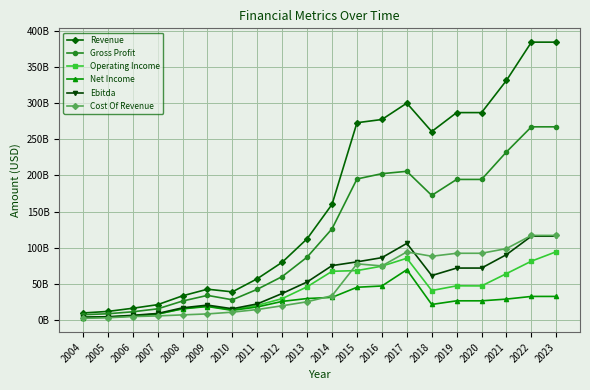

The Ebitda series shows 116005000000 at 2023. True or false?

True